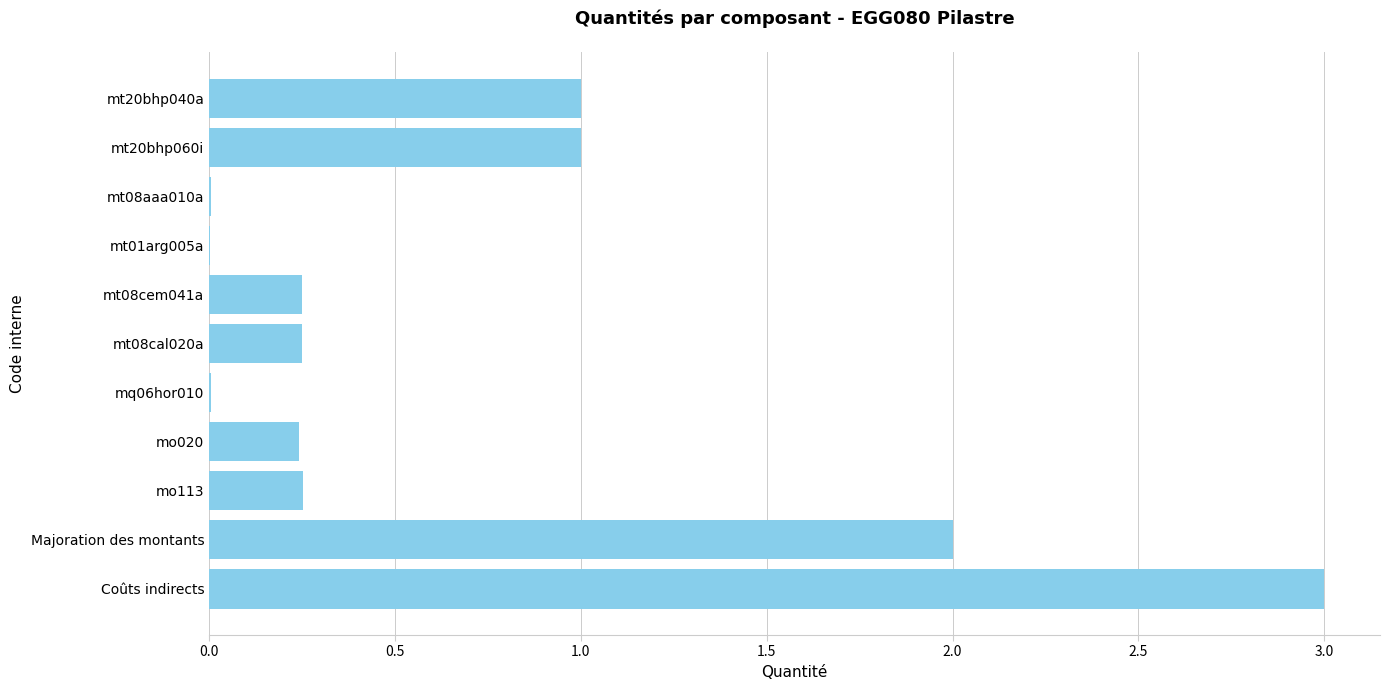

What is the sum of all values?

8.0